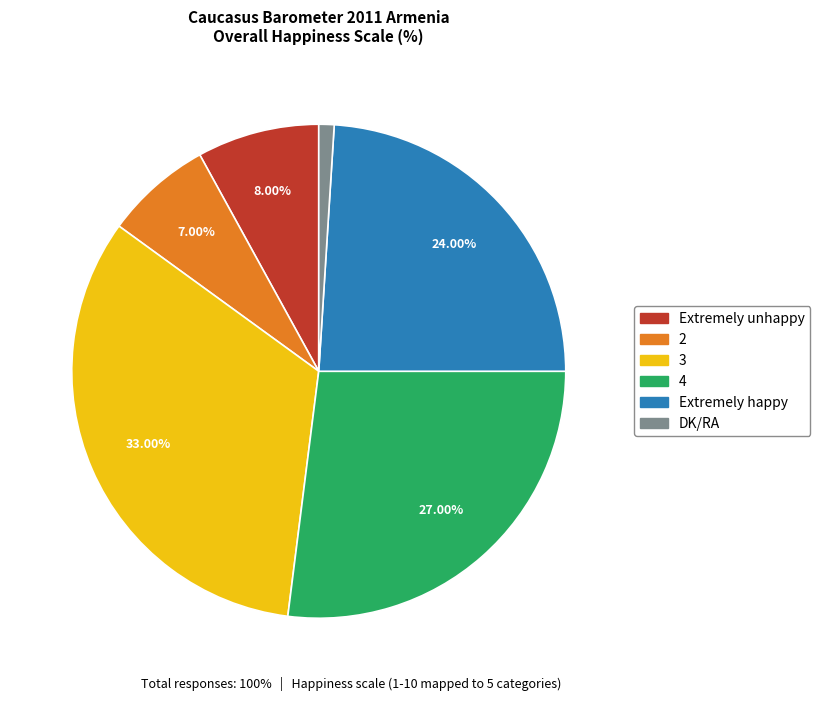

How much of the chart is everything except 4?

73.0%